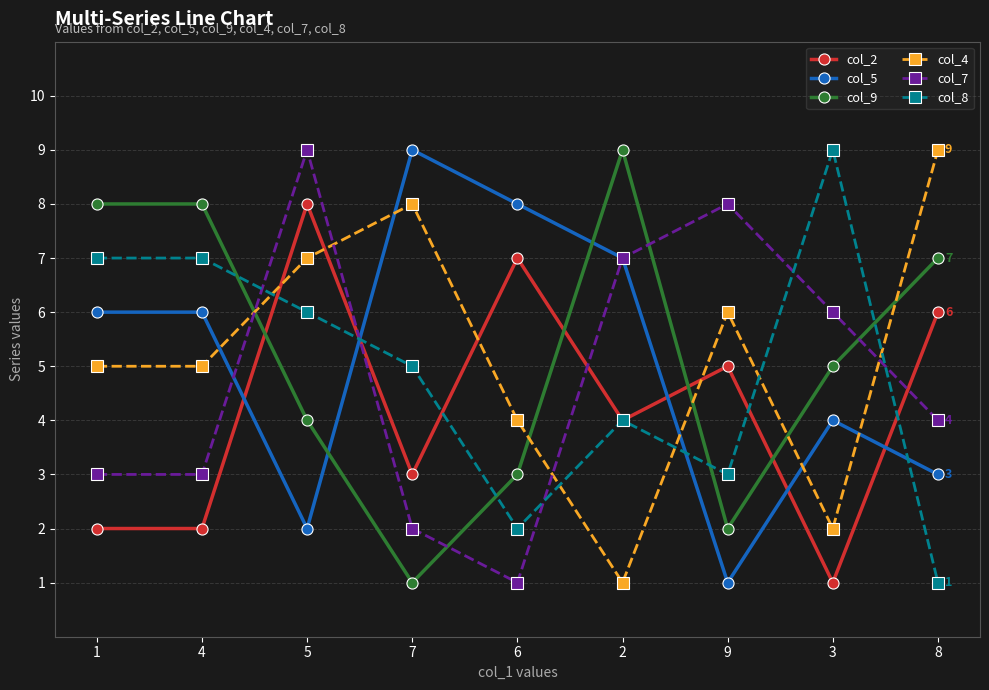

Is the value of col_4 at 9 greater than the value of col_7 at 6?

Yes